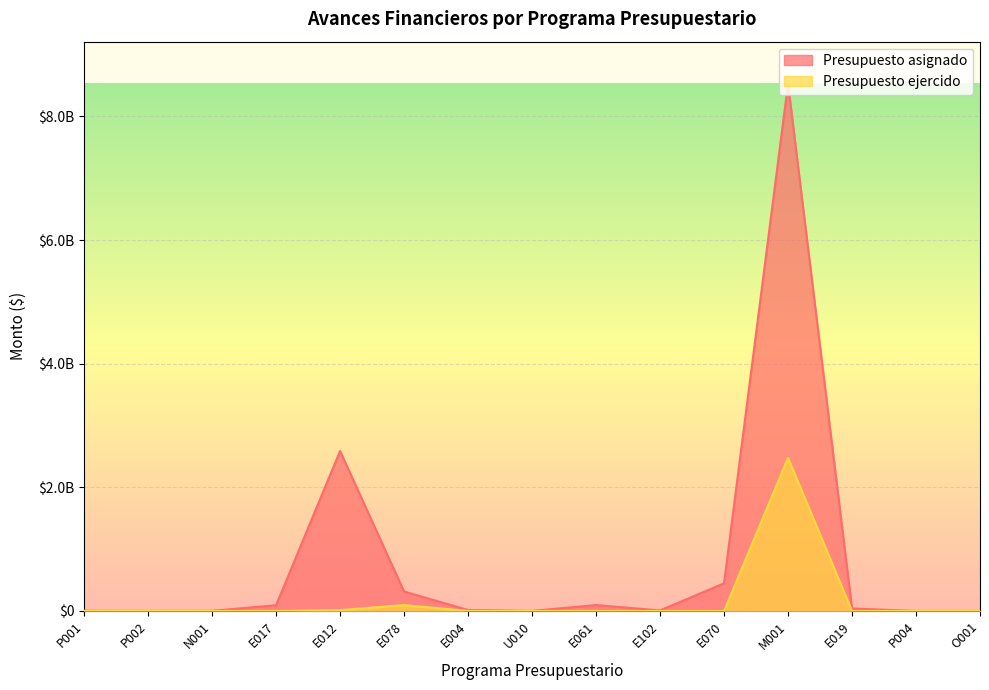

True or false: Presupuesto asignado has a value of 58573.0 at P002.

False